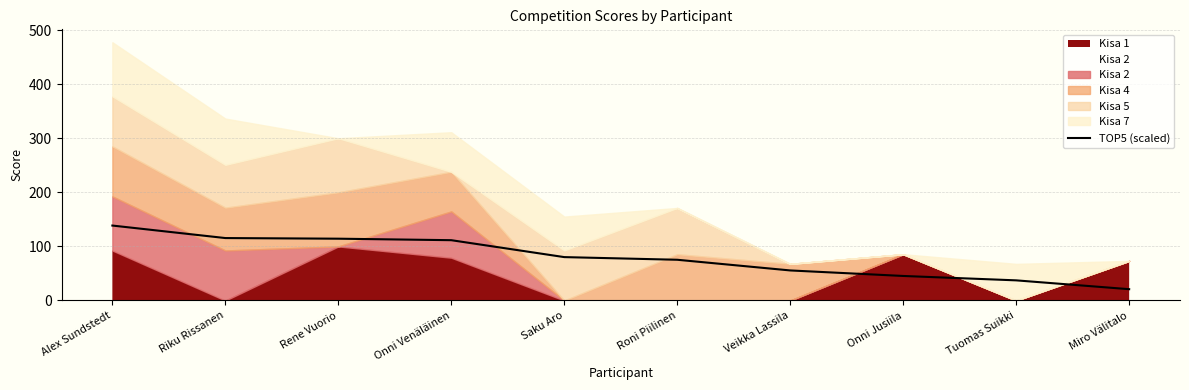

What is the label of the 2nd point from the left?

Riku Rissanen